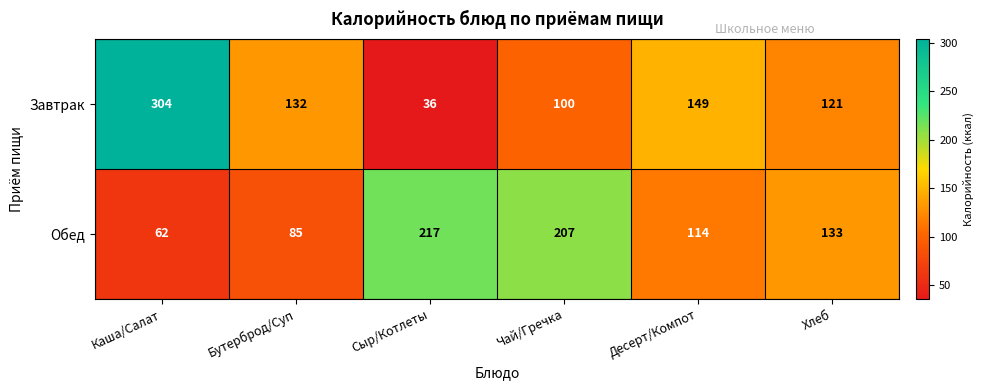

Rank the series at Десерт/Компот from lowest to highest value.

Обед, Завтрак